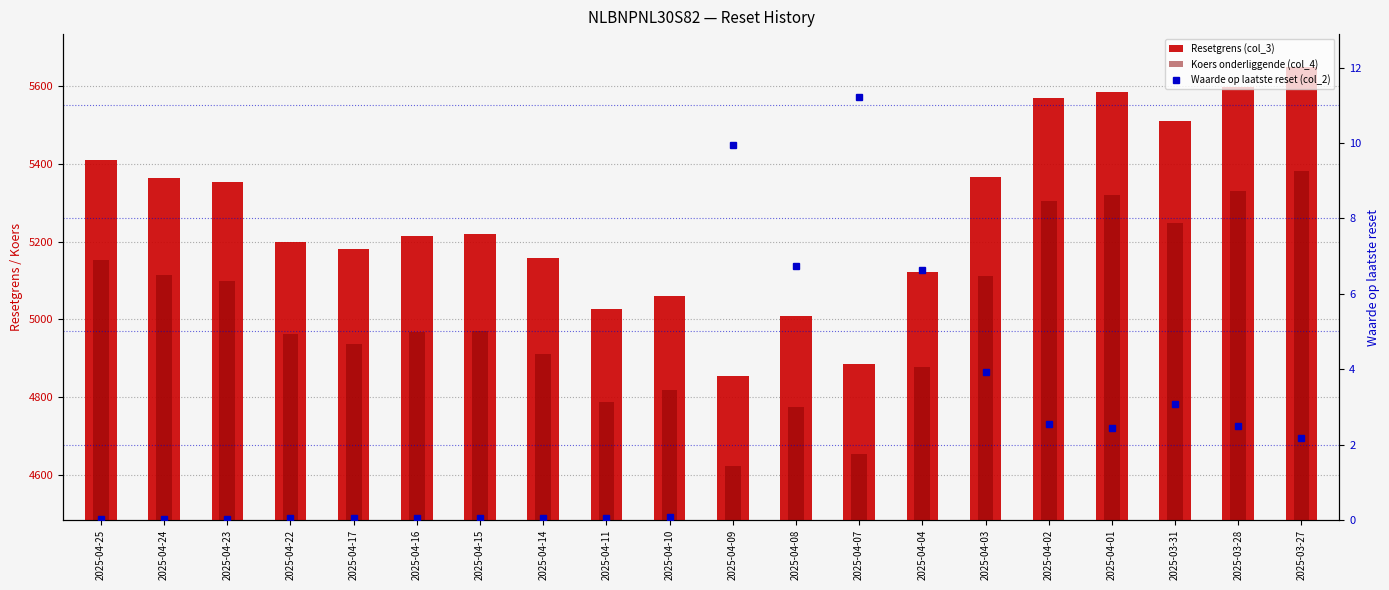

What is the total value across all series at 2025-03-31?

10762.3